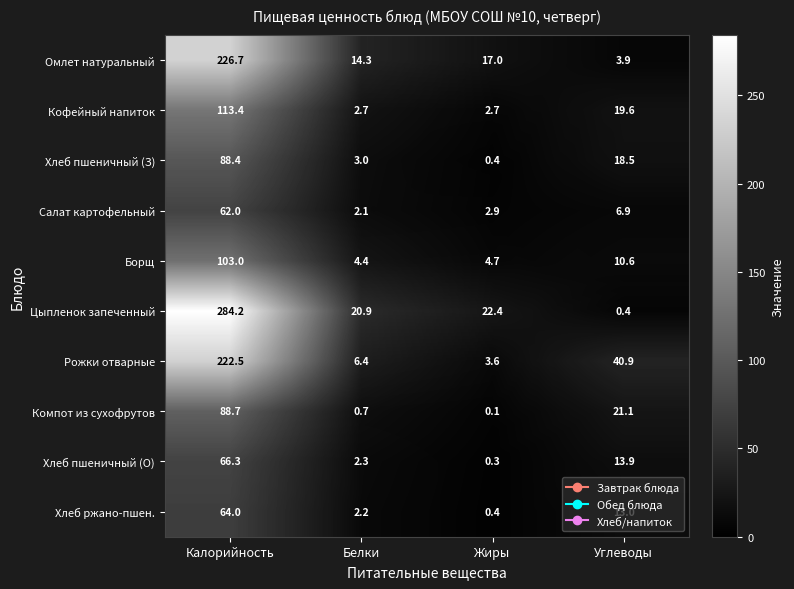

Which has a higher value, Углеводы or Жиры?

Жиры